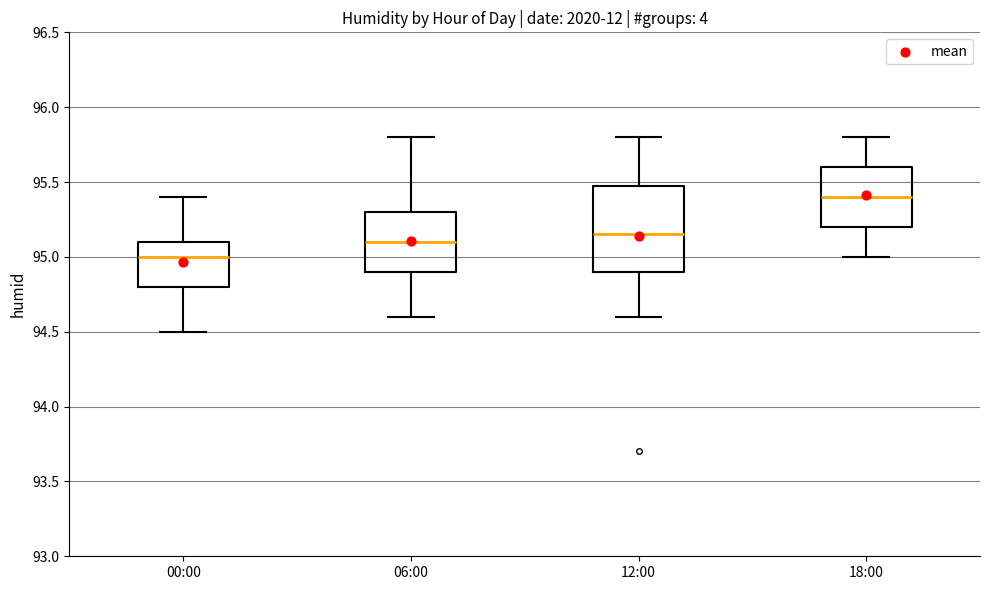

Where is the upper edge of the box for 06:00 on the y-axis? The values are not printed on the chart, so give them approximately, as read against the axis.

95.30